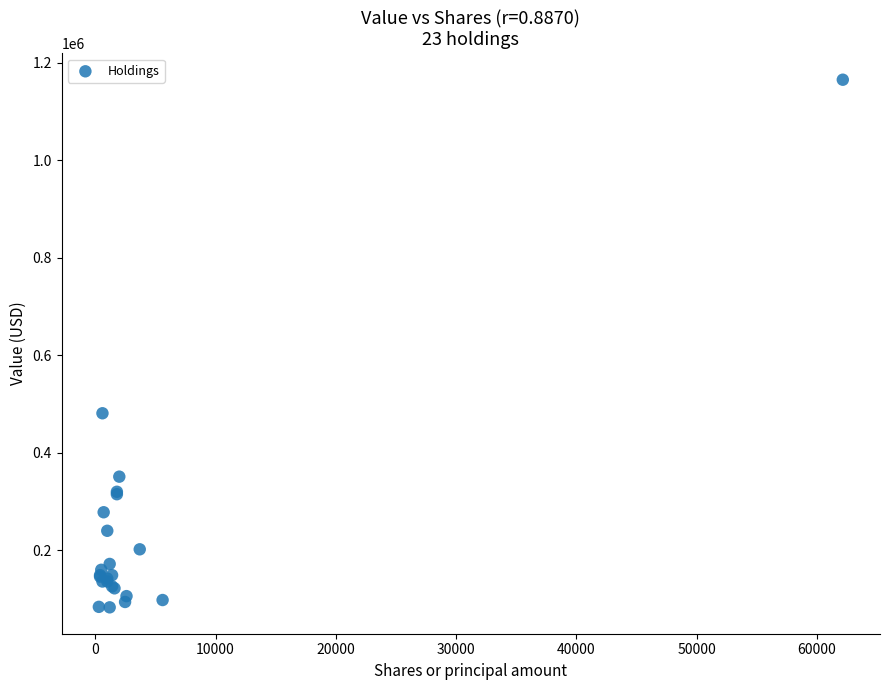

What Y value in the scatter plot is closest to 624000?

481000